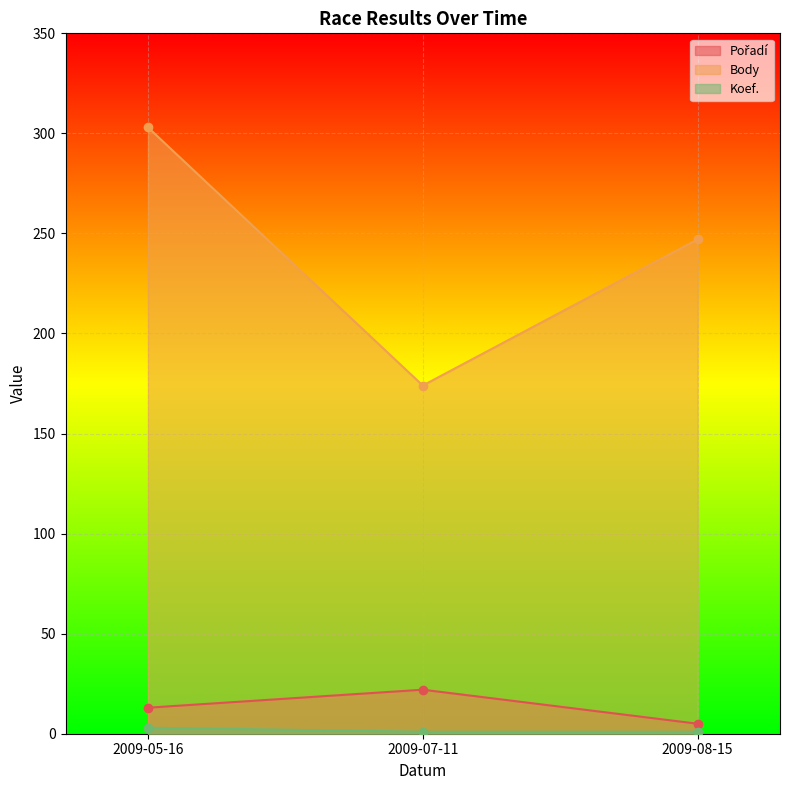

Is the value of Body at 2009-05-16 greater than the value of Pořadí at 2009-05-16?

Yes